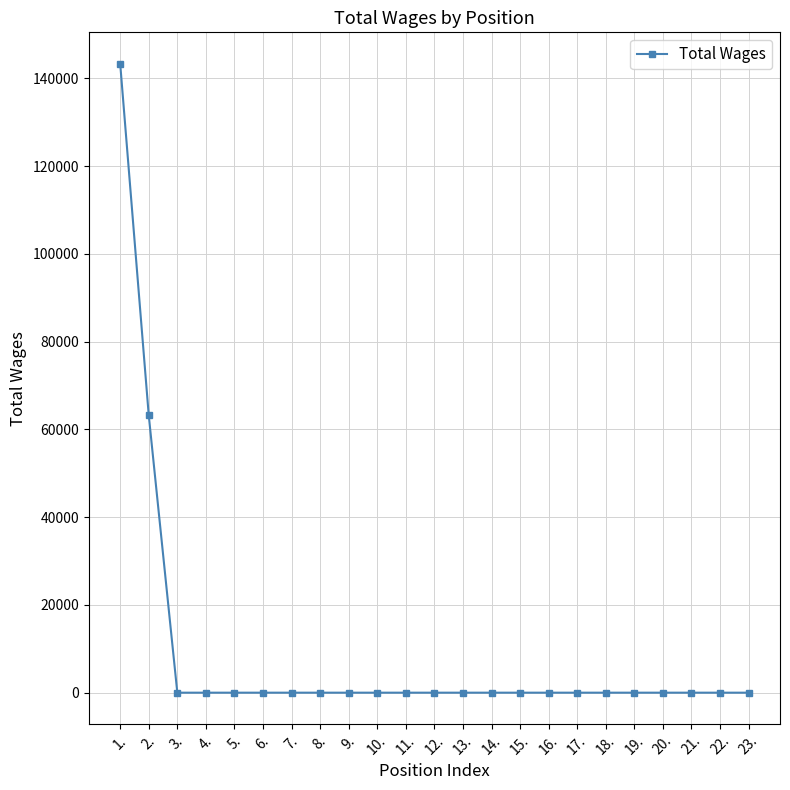

At which category does the chart reach its peak across all series?

1.